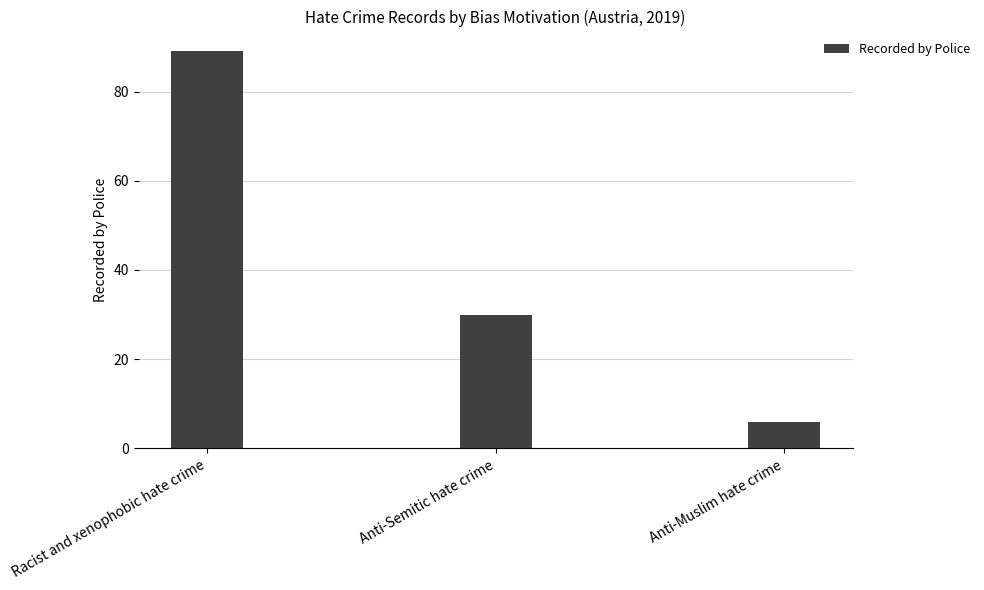

What is the maximum value shown in the chart?

89